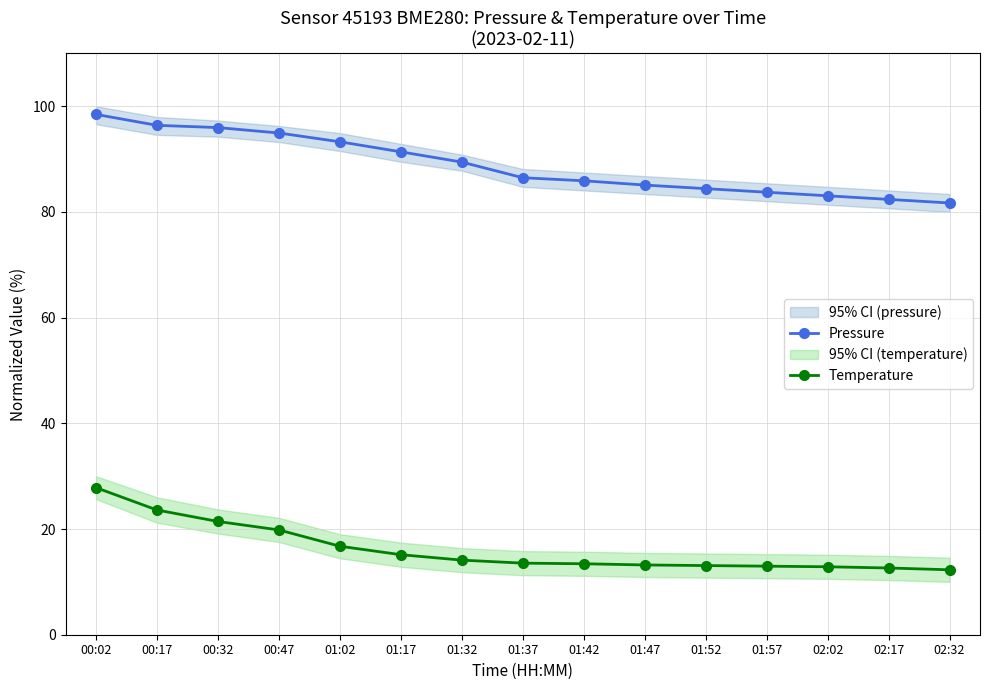

At which label does Temperature reach its peak?

00:02